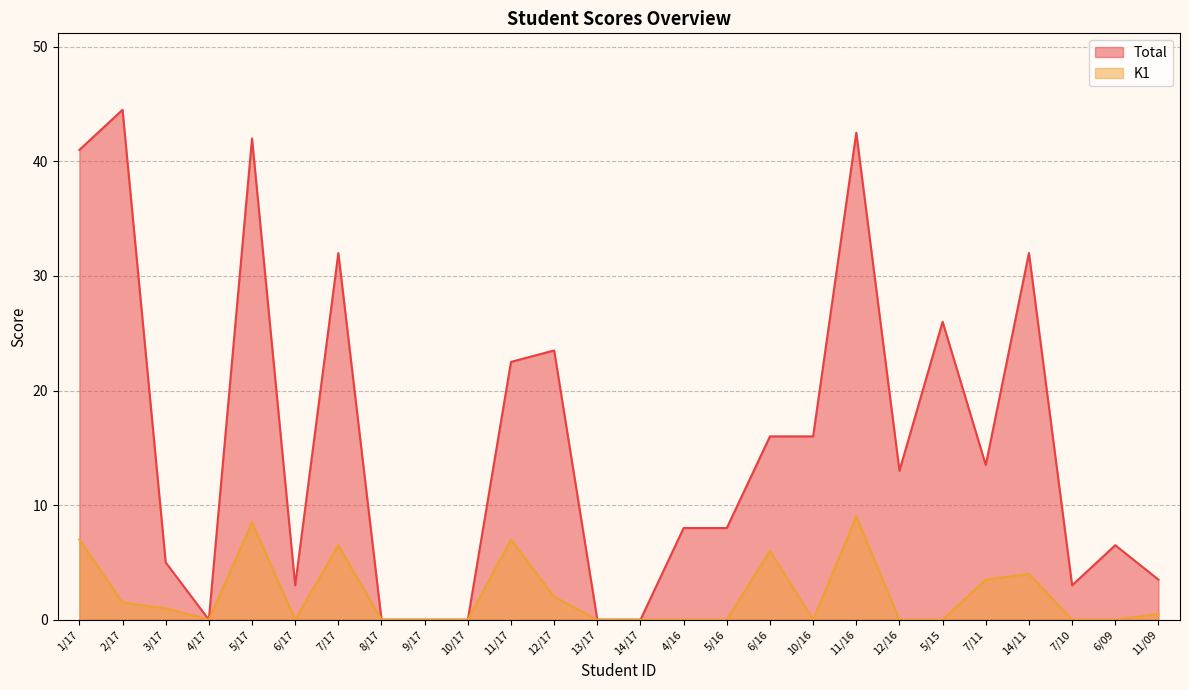

In Total, how many points are lower than both neighbors (excluding endpoints)?

5